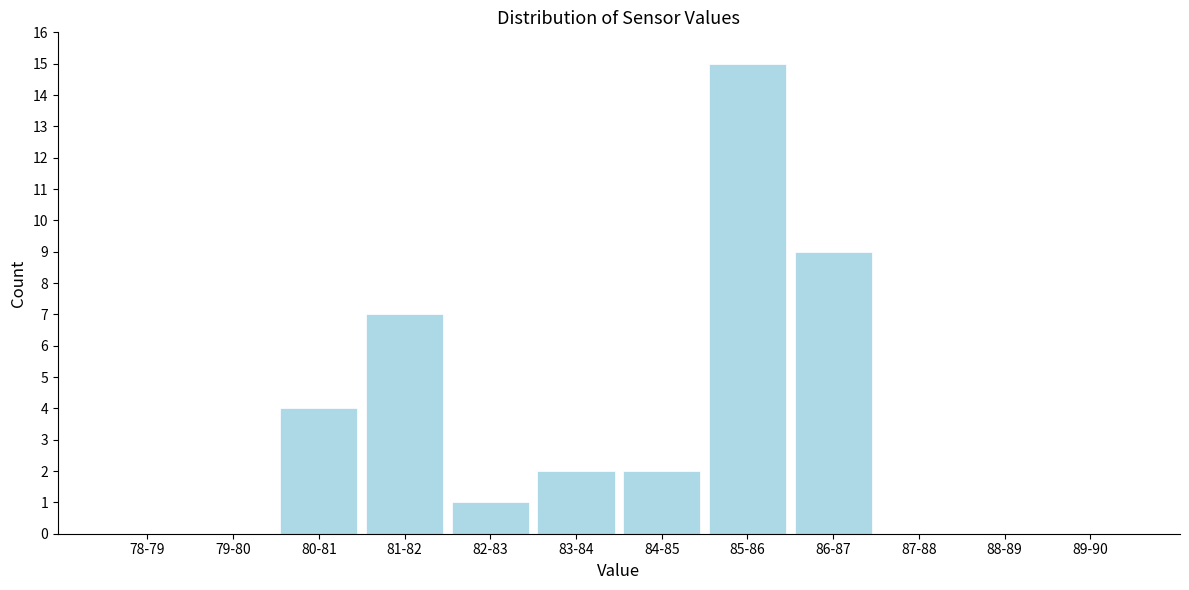

Reading right to left, extract all data points from this chart.

89-90=0	88-89=0	87-88=0	86-87=9	85-86=15	84-85=2	83-84=2	82-83=1	81-82=7	80-81=4	79-80=0	78-79=0